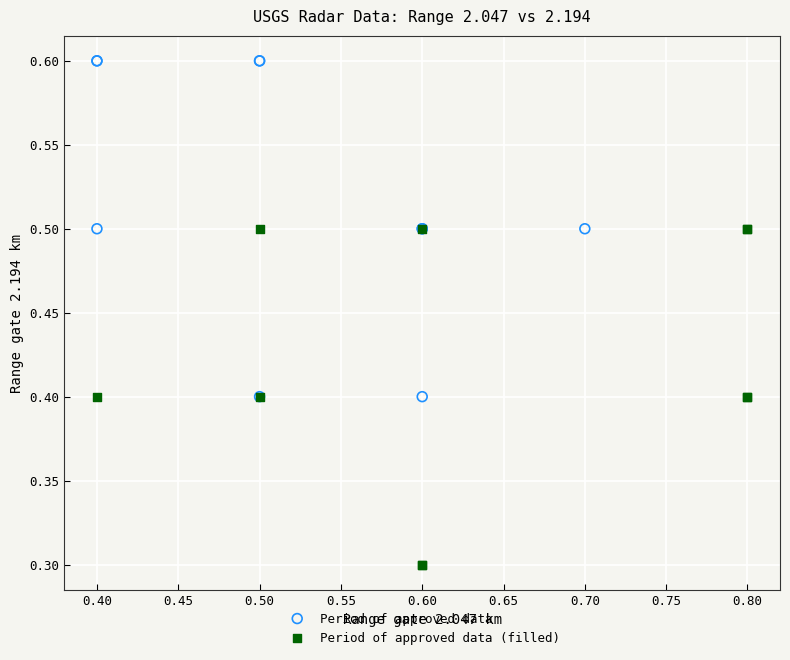

Which series contains the highest Y value?

Period of approved data